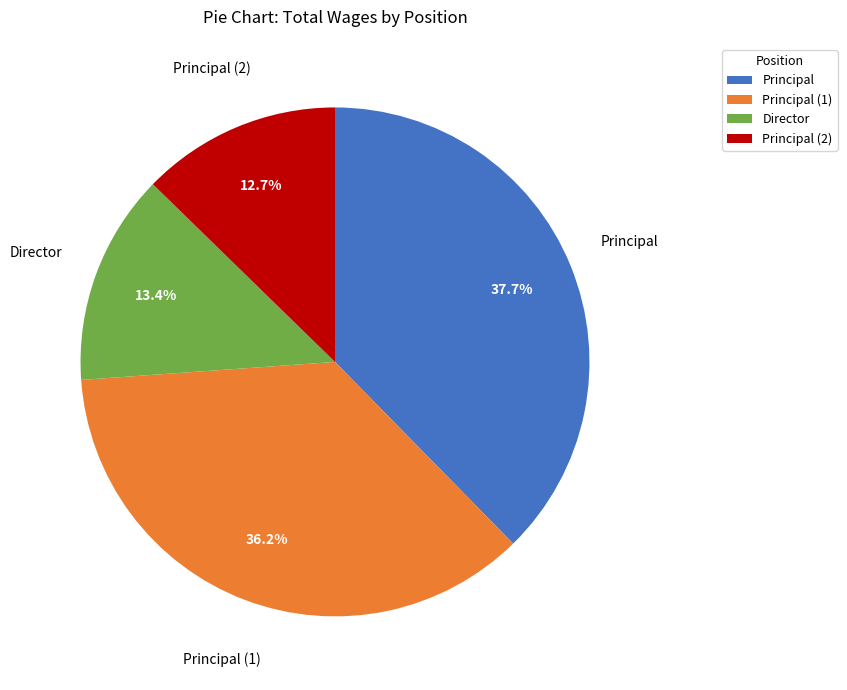

Does any single category account for the majority?

No